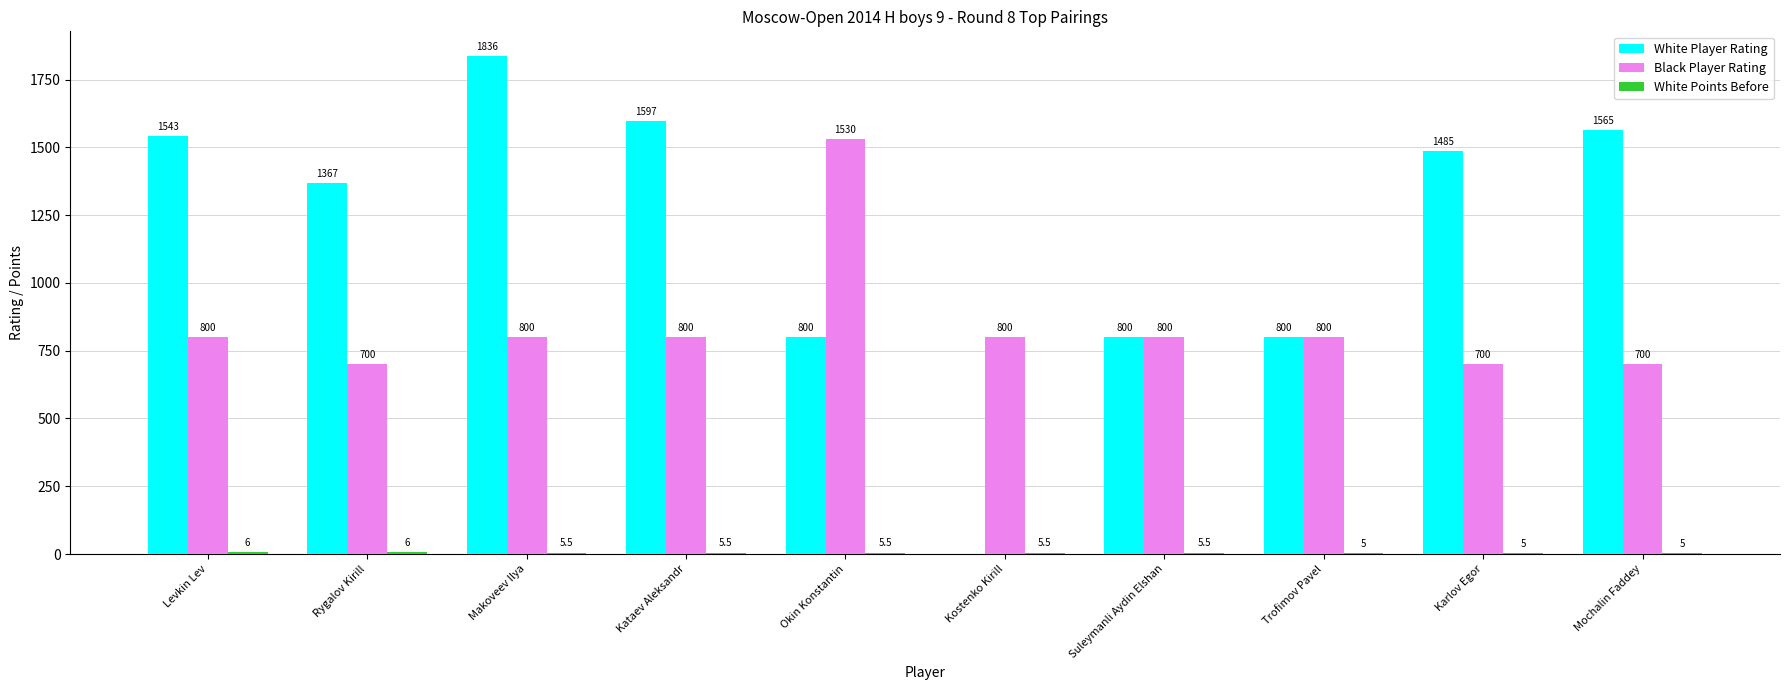

What is the maximum value for Black Player Rating?

1530.0